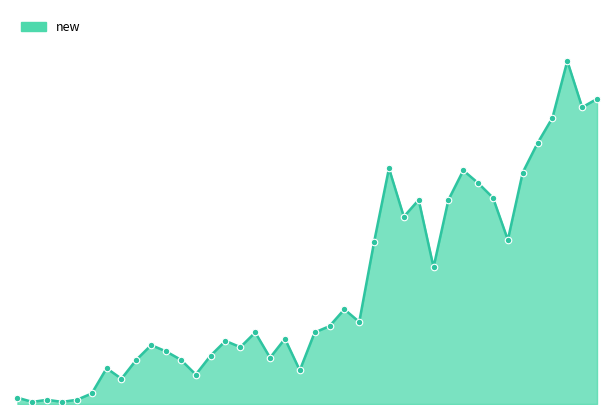

Does the chart have visible grid lines?

No